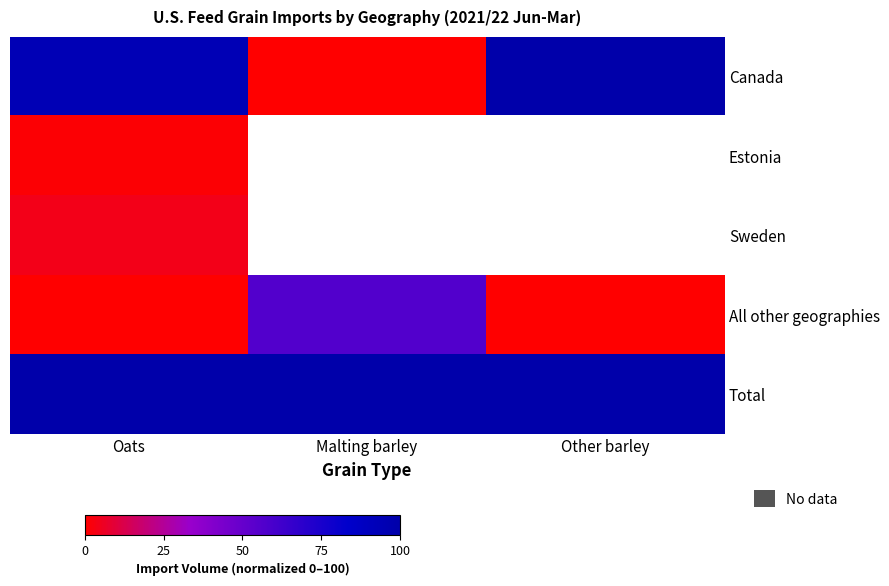

What is the sum of all All other geographies values?

56.3